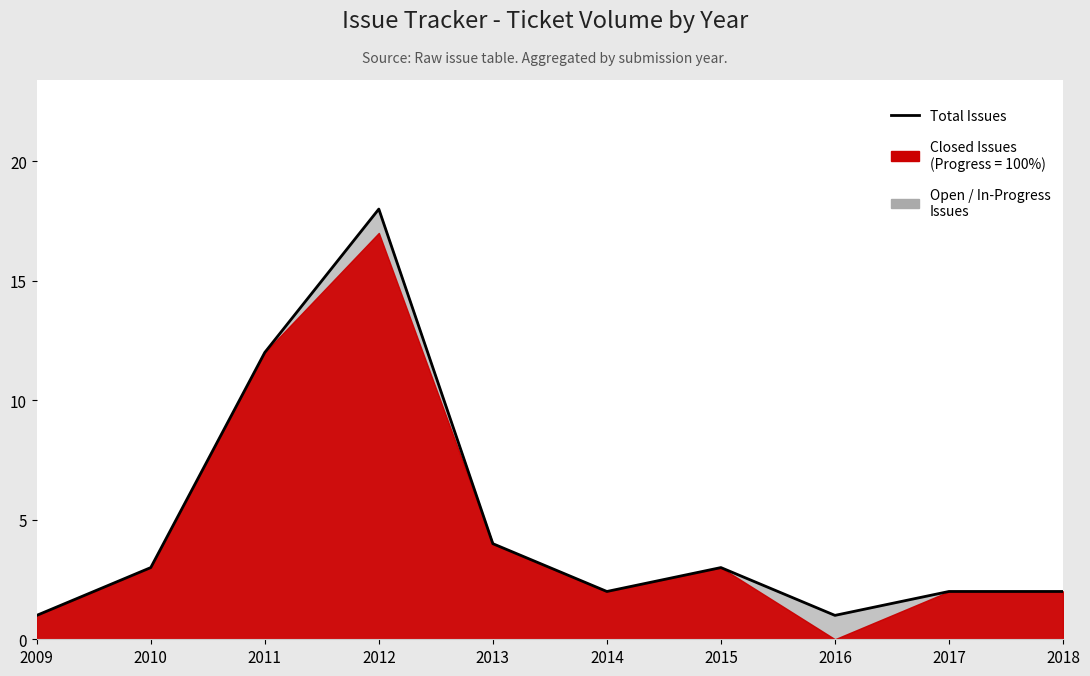

Which label corresponds to the largest value in the chart?

2012